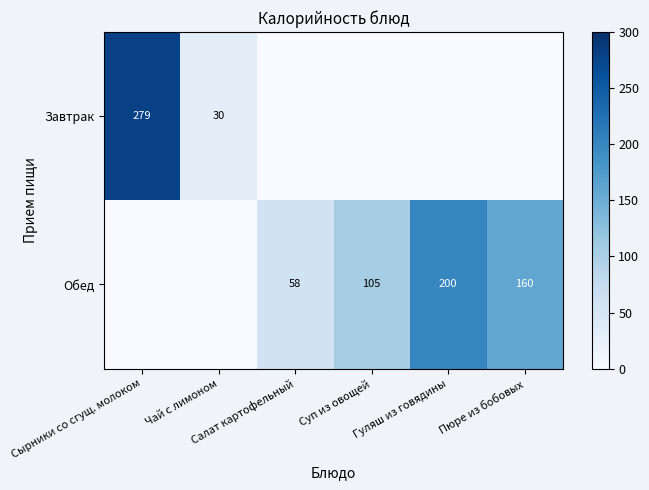

What is the greatest value displayed?

279.0